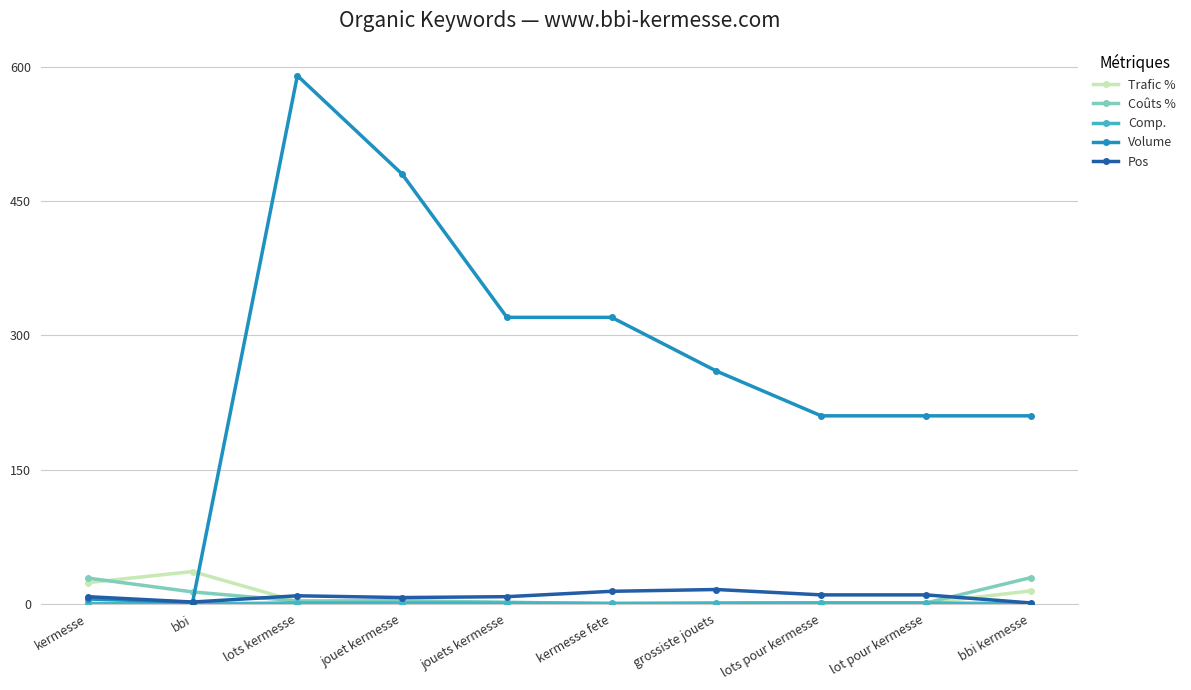

Where do Trafic % and Volume first cross each other?

bbi and lots kermesse